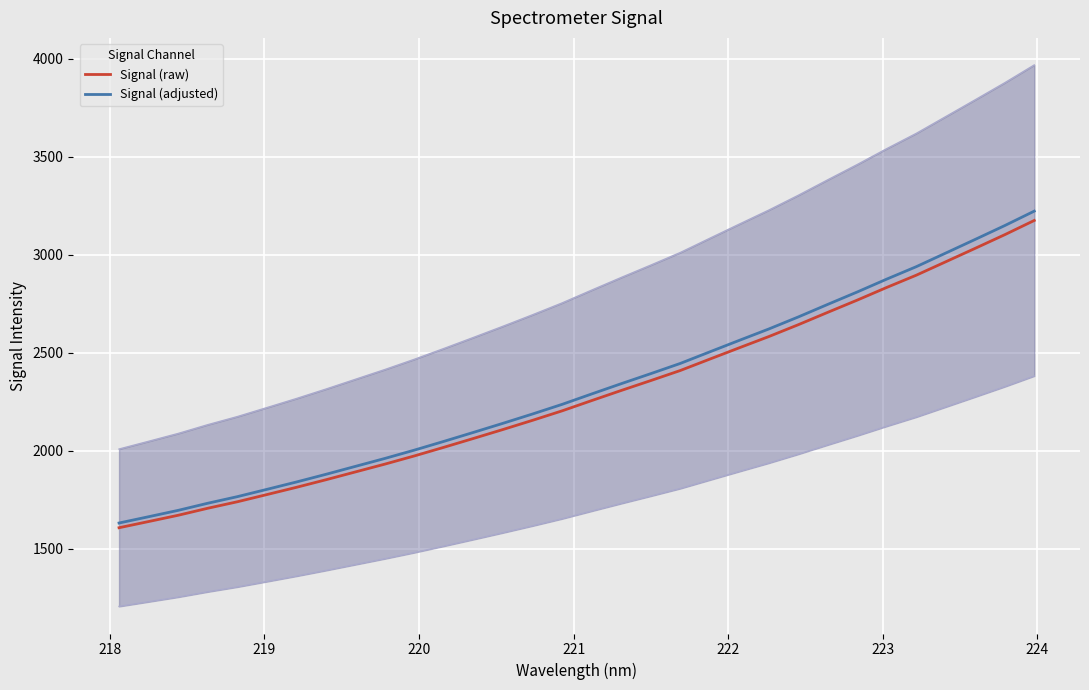

What is the lowest value of the Signal (adjusted) series?

1630.1